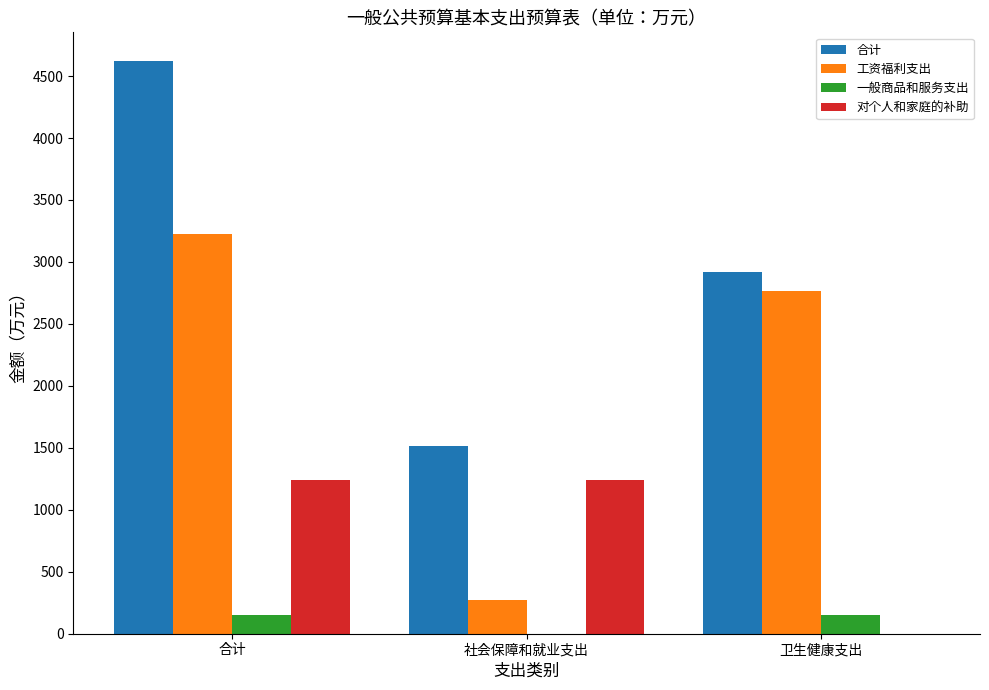

What is the total value across all series at 合计?

9243.8